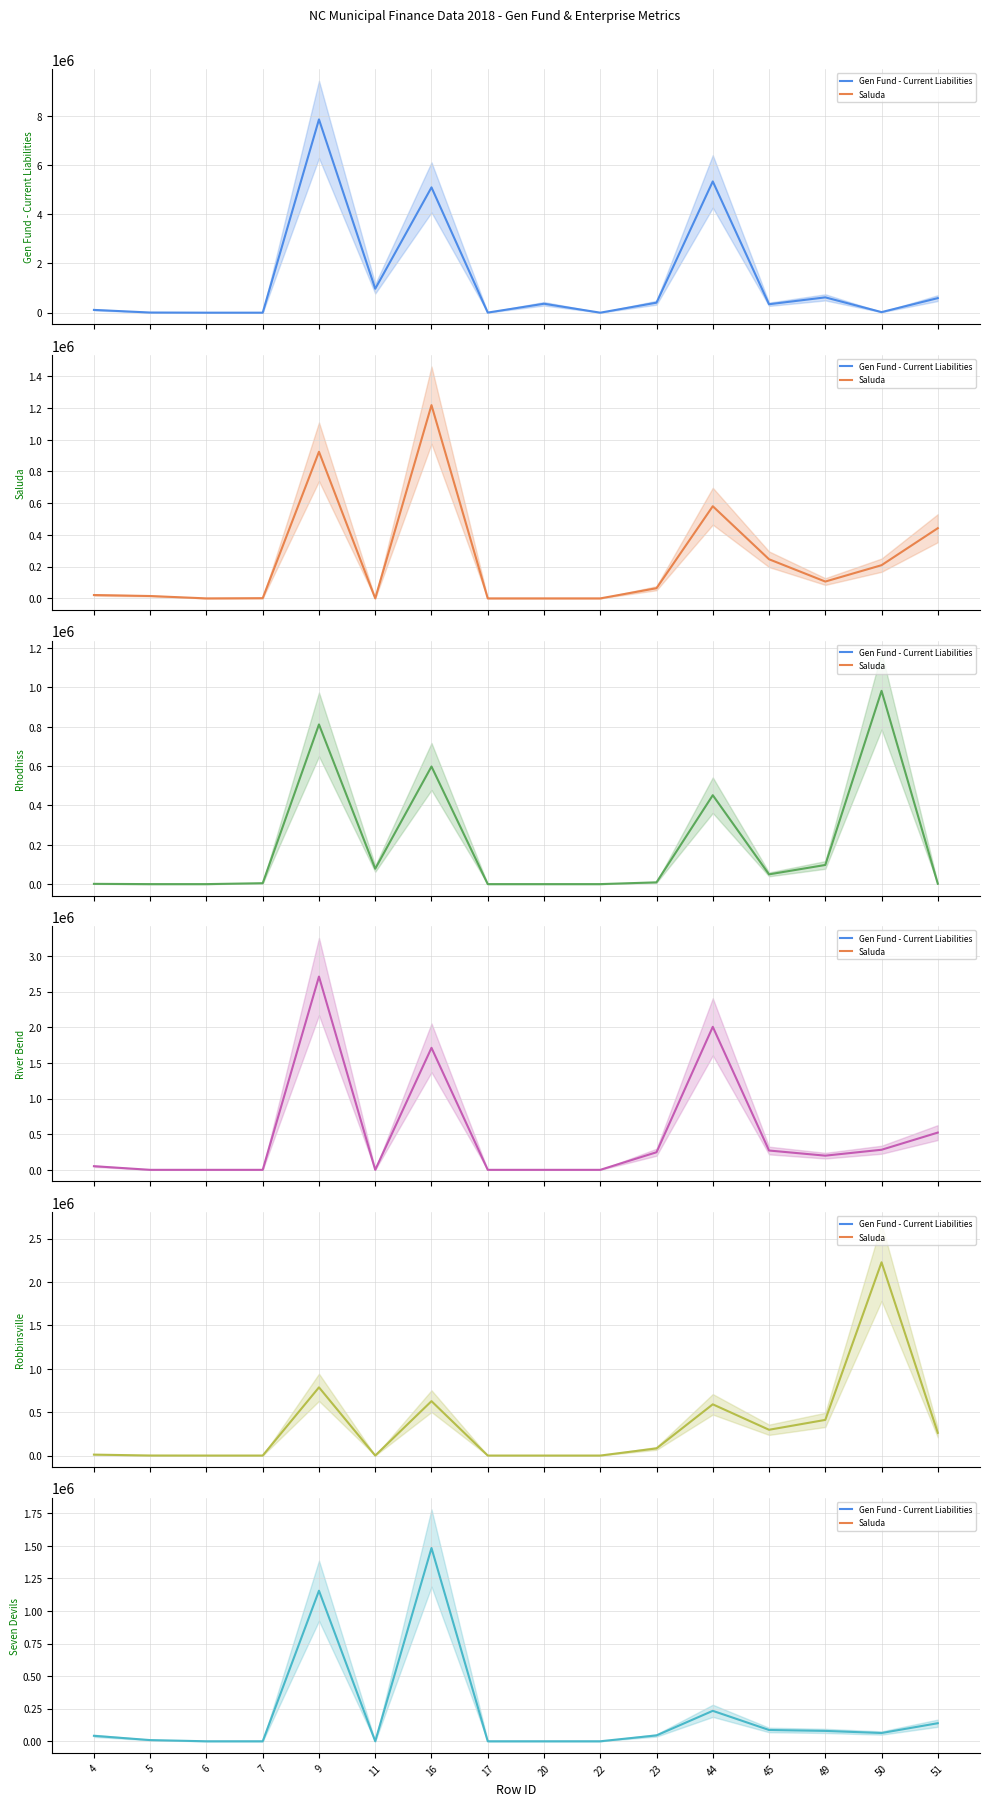

Which series has the widest spread of values?

Gen Fund - Current Liabilities